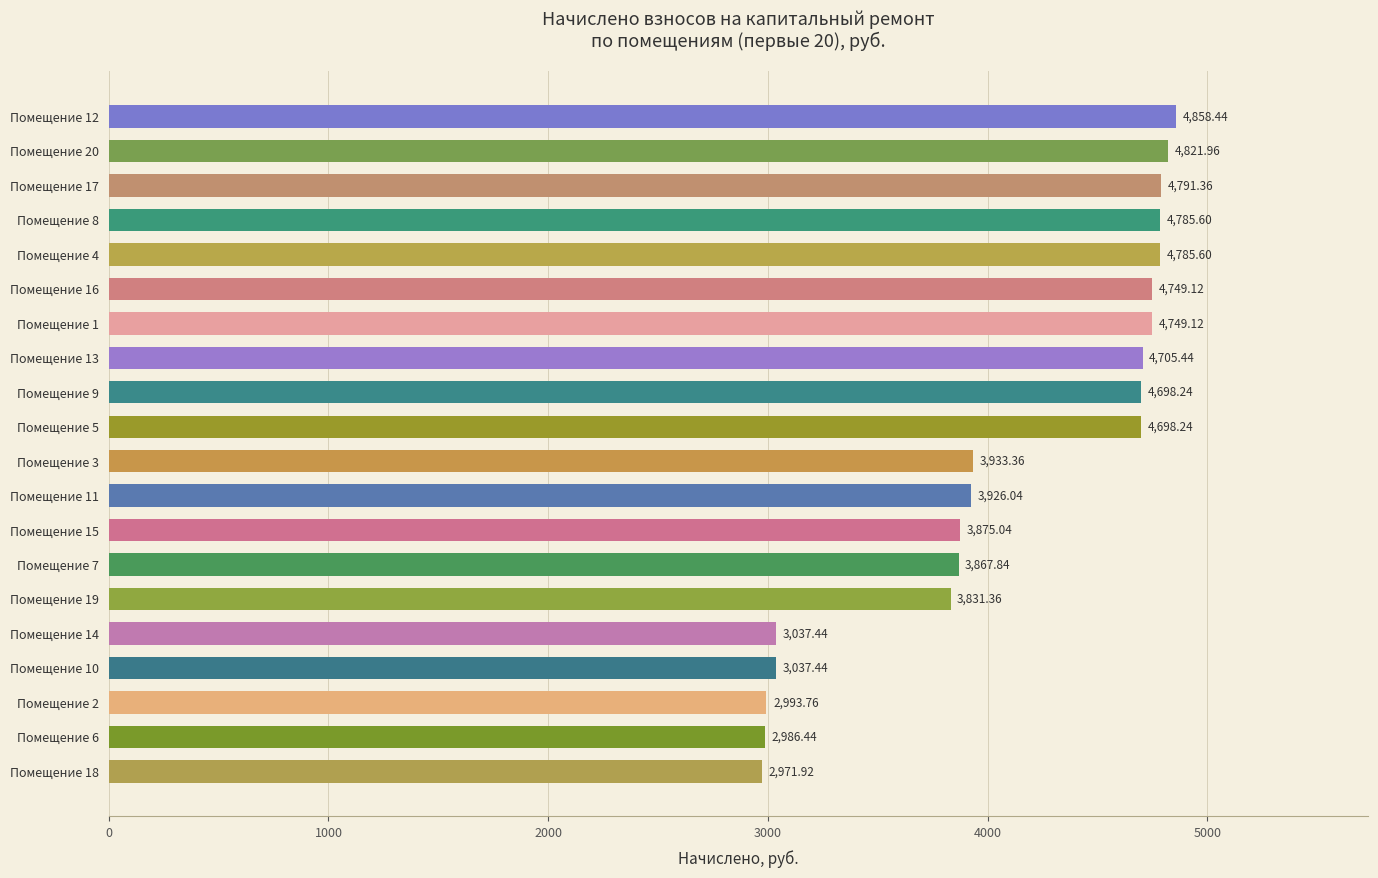

What is the difference between the maximum and minimum values?

1886.5